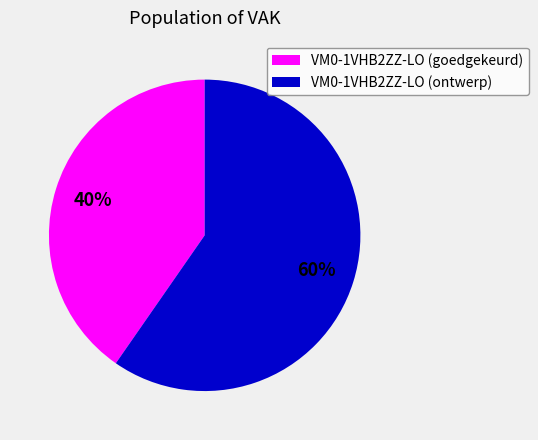

True or false: VM0-1VHB2ZZ-LO (goedgekeurd) accounts for 55% of the total.

False